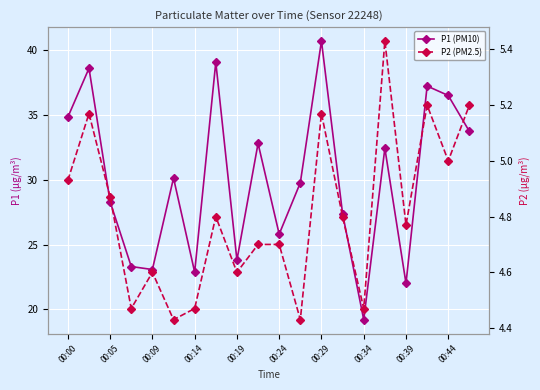

What is the sum of all P2 (PM2.5) values?

96.2